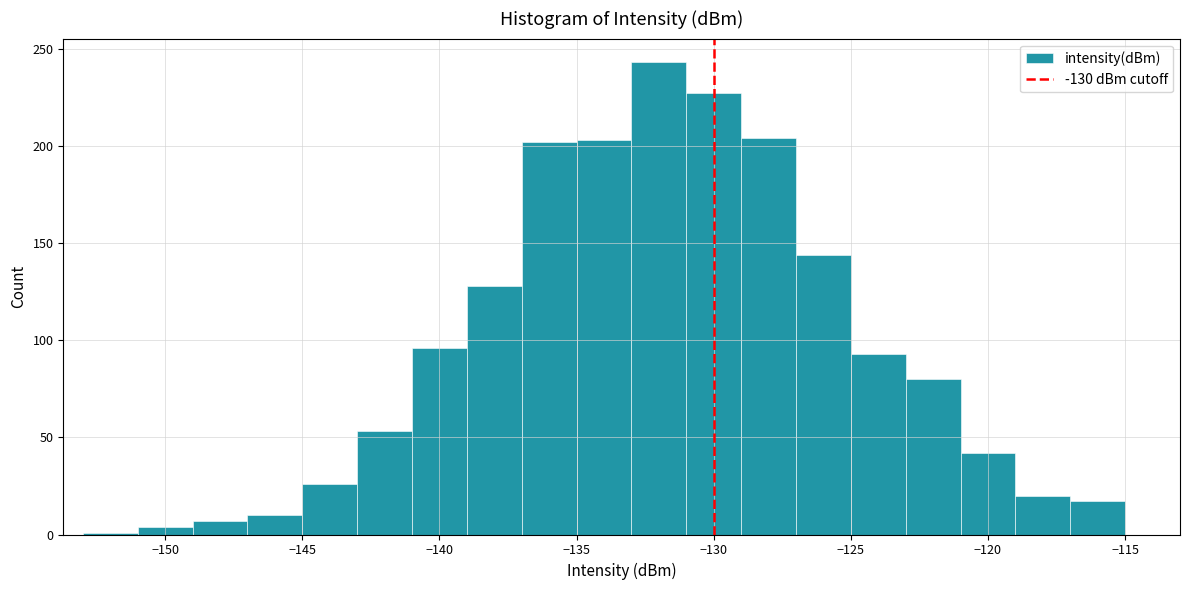

How tall is the bar that spans -139 to -137 on the x-axis? The values are not printed on the chart, so give them approximately, as read against the axis.

130